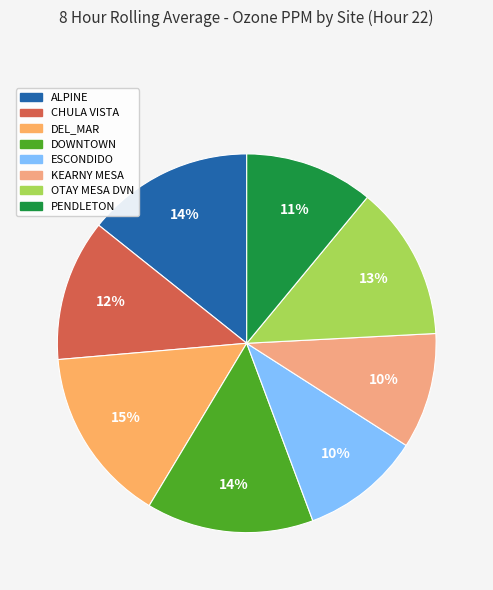

To the nearest percent, what is the average slice percentage?

12%